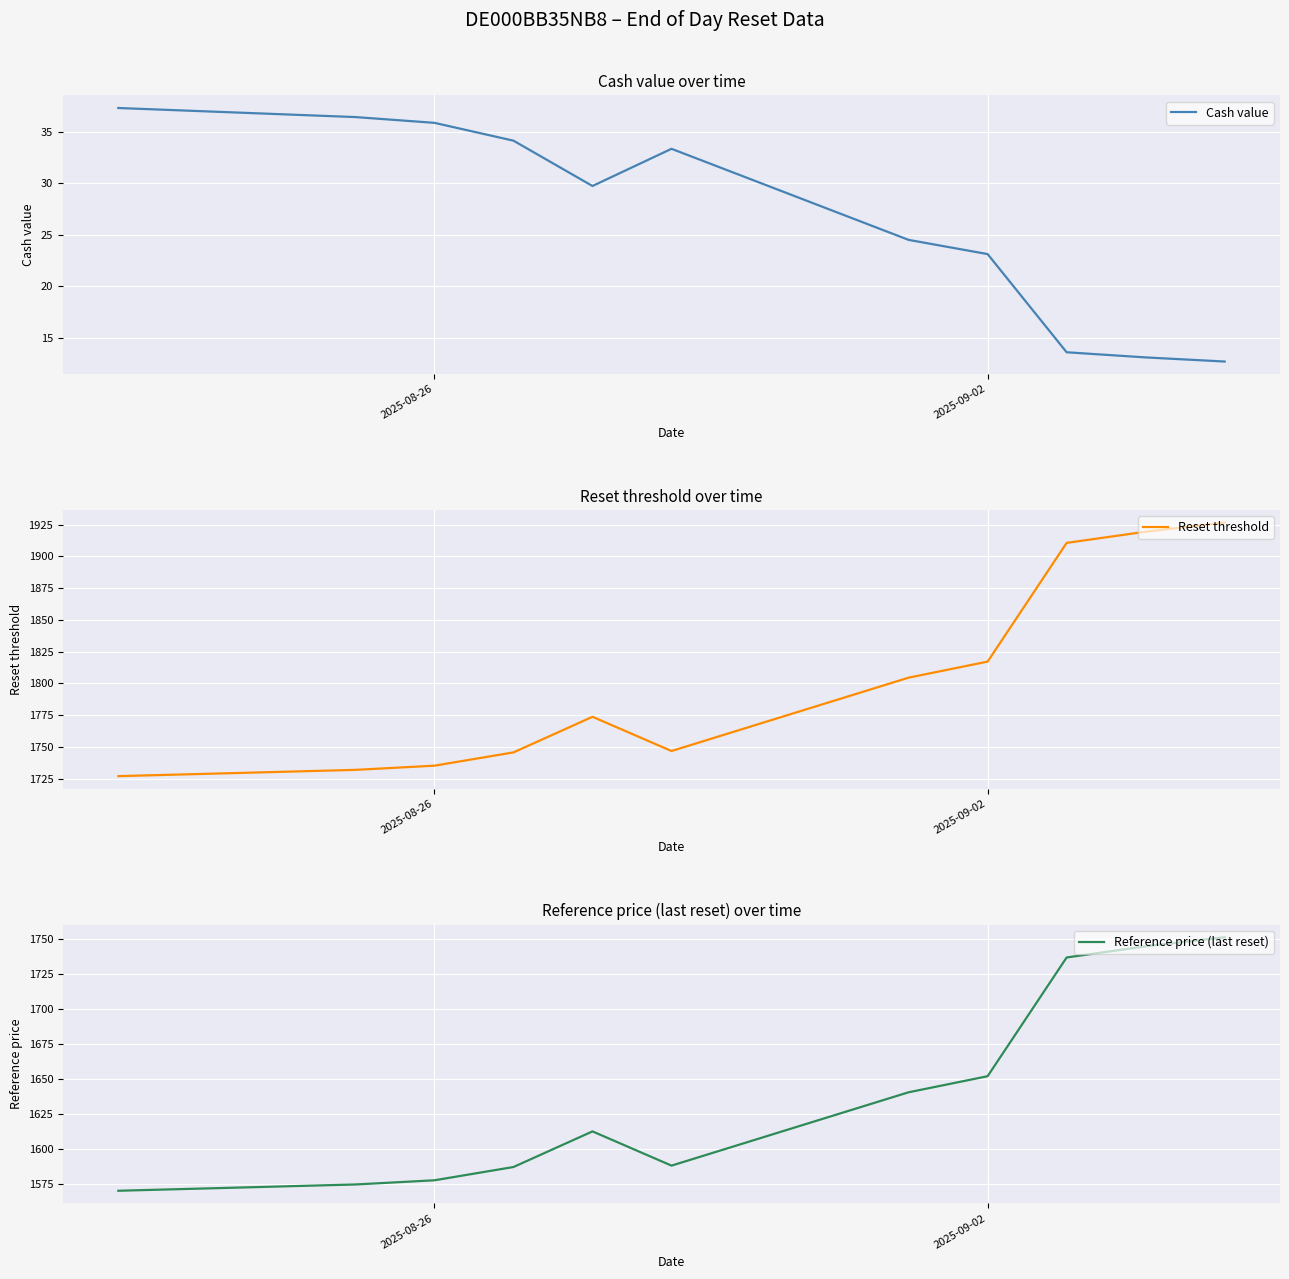

True or false: Cash value has a value of 6.5 at 2025-09-02.

False